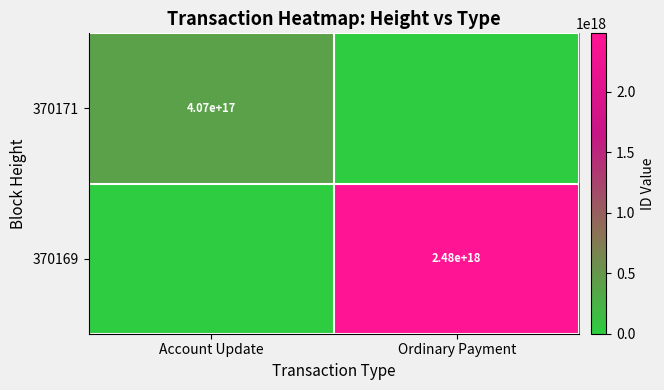

Is the value of 370171 at Account Update greater than the value of 370169 at Ordinary Payment?

No